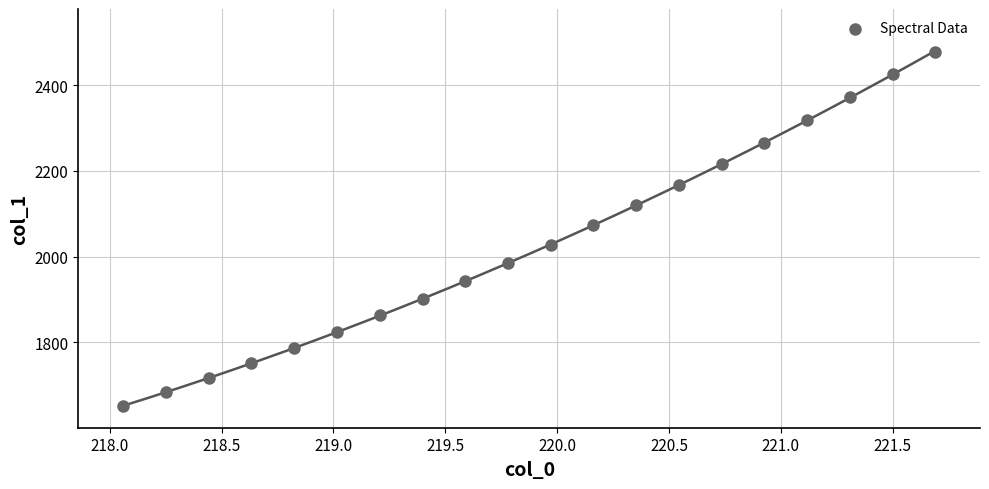

What is the range of X values (max minus min)?

3.6